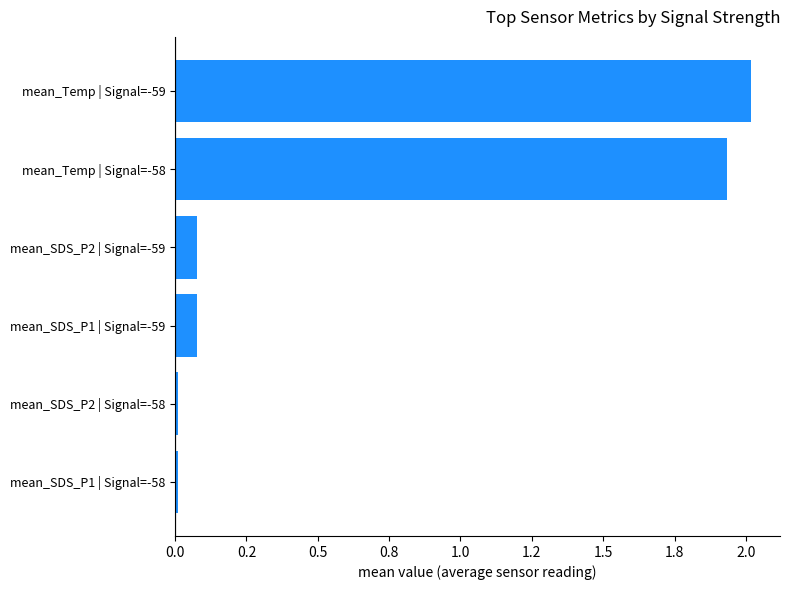

What is the sum of all values?

4.1